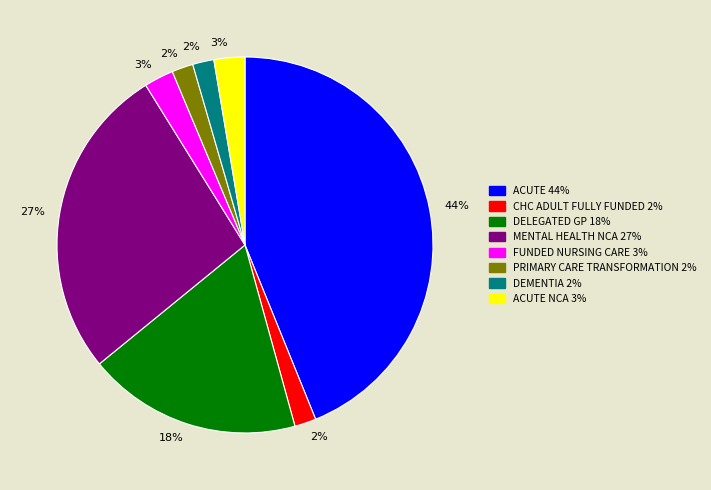

To the nearest percent, what is the average slice percentage?

12%